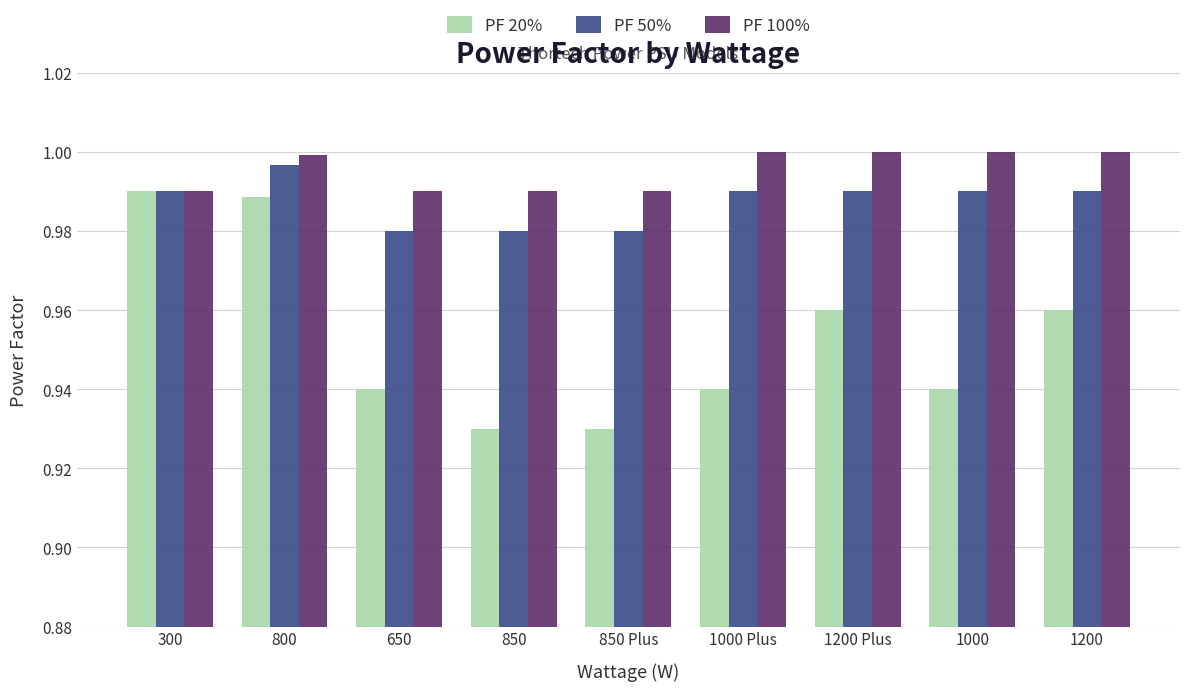

What is the sum of the PF 50% values at 1000 and 1200?

2.0